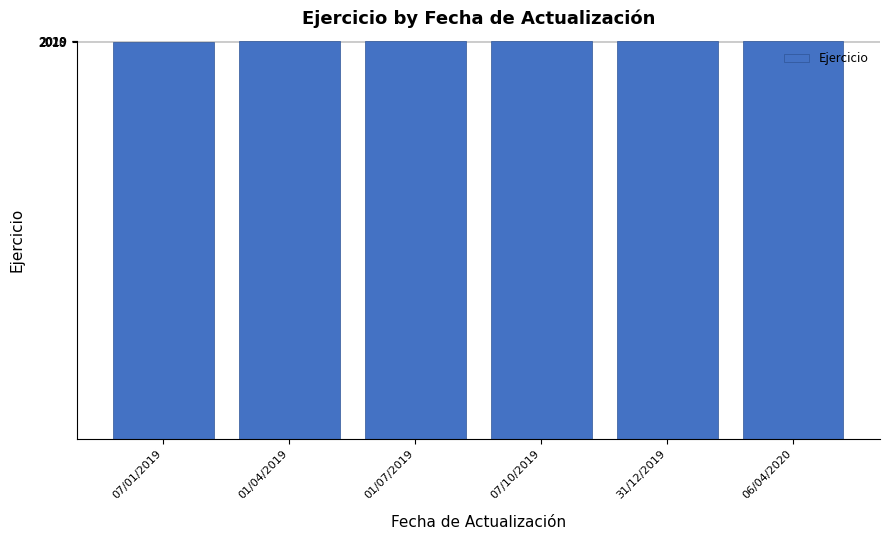

True or false: the data shows 2019 at 01/04/2019.

True